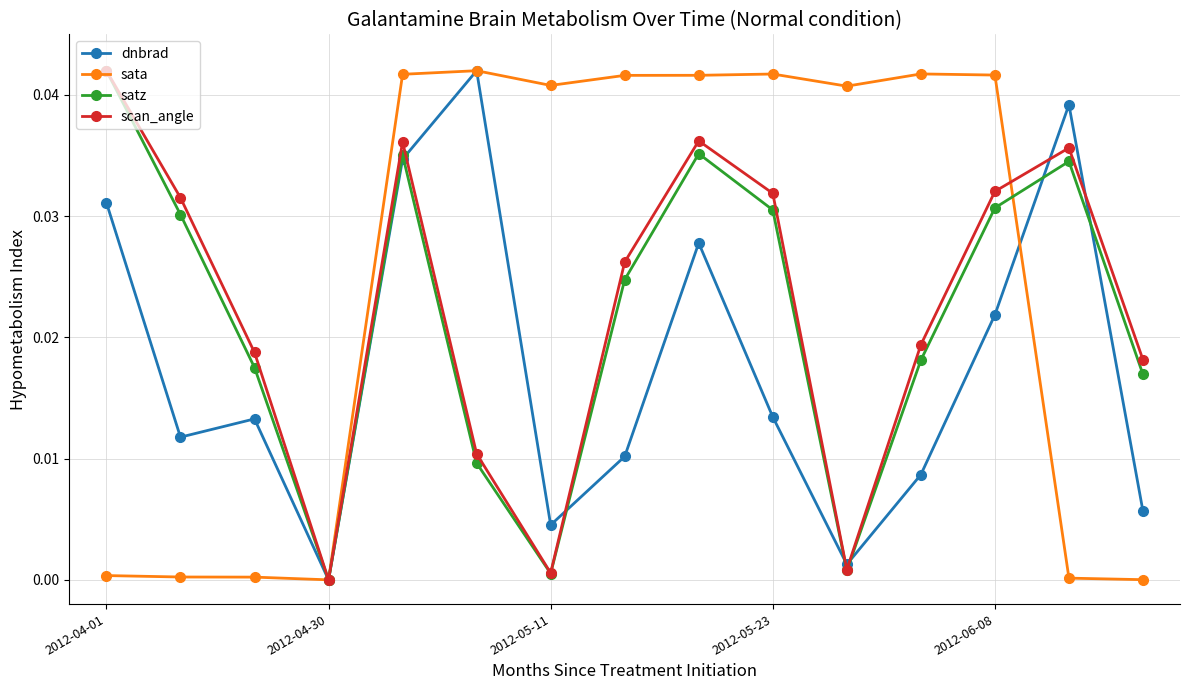

In scan_angle, how many points are higher than both neighbors (excluding endpoints)?

3